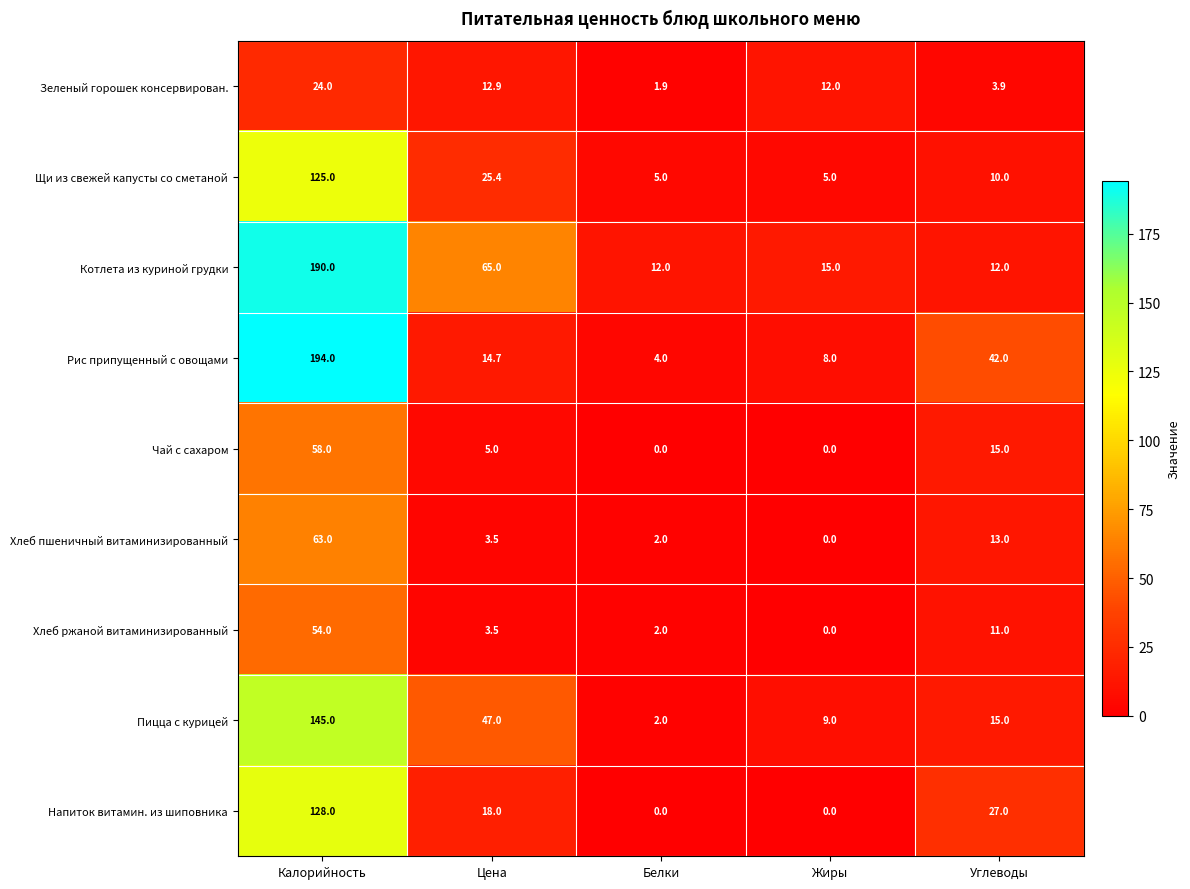

What is the maximum value for Хлеб пшеничный витаминизированный?

63.0